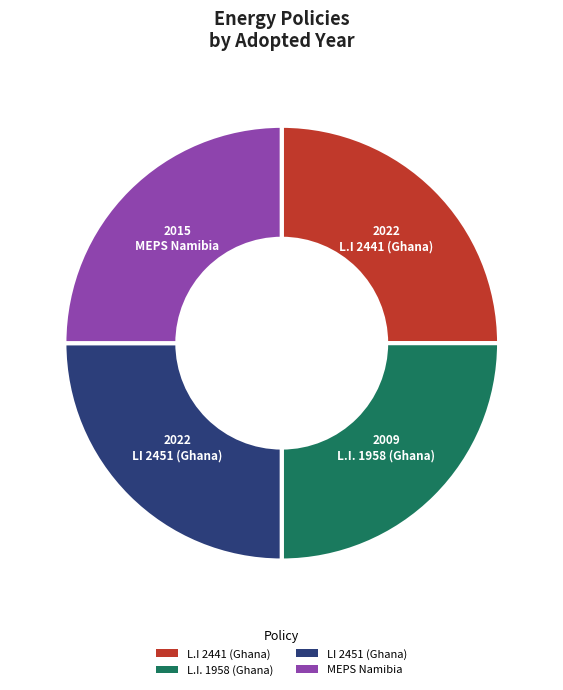

What is the ratio of the value at L.I 2441 (Ghana) to the value at L.I. 1958 (Ghana)?

1.0